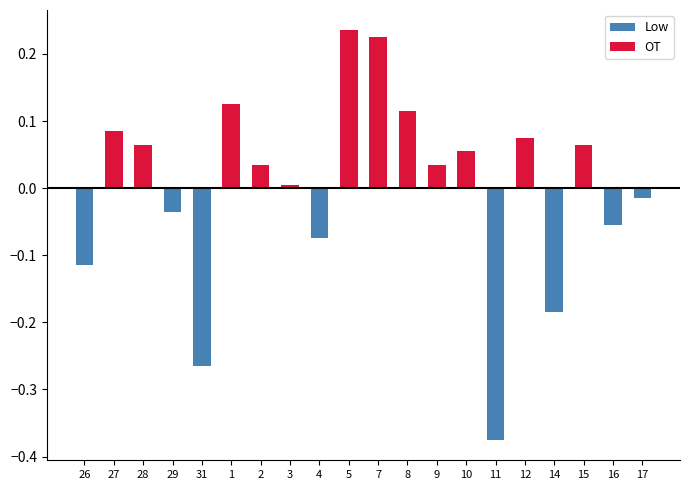

Are the bars horizontal?

No